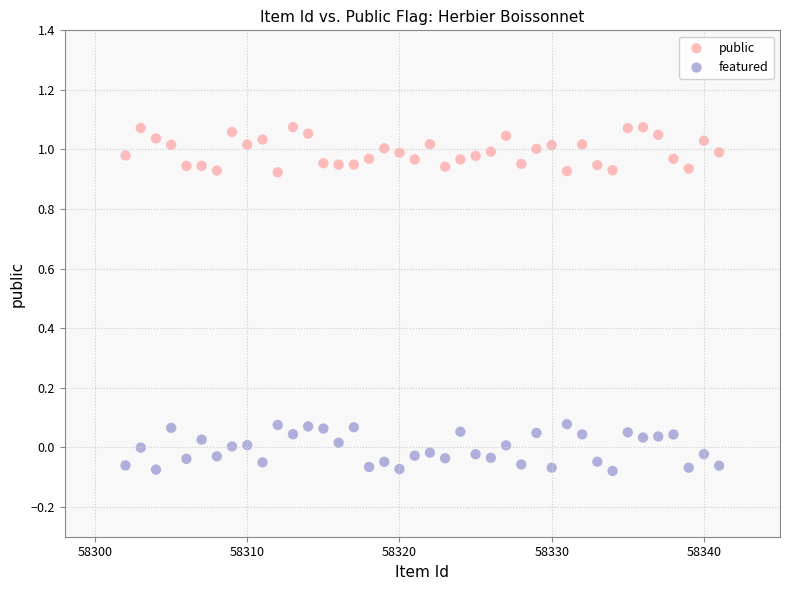

Which series contains the lowest Y value?

featured